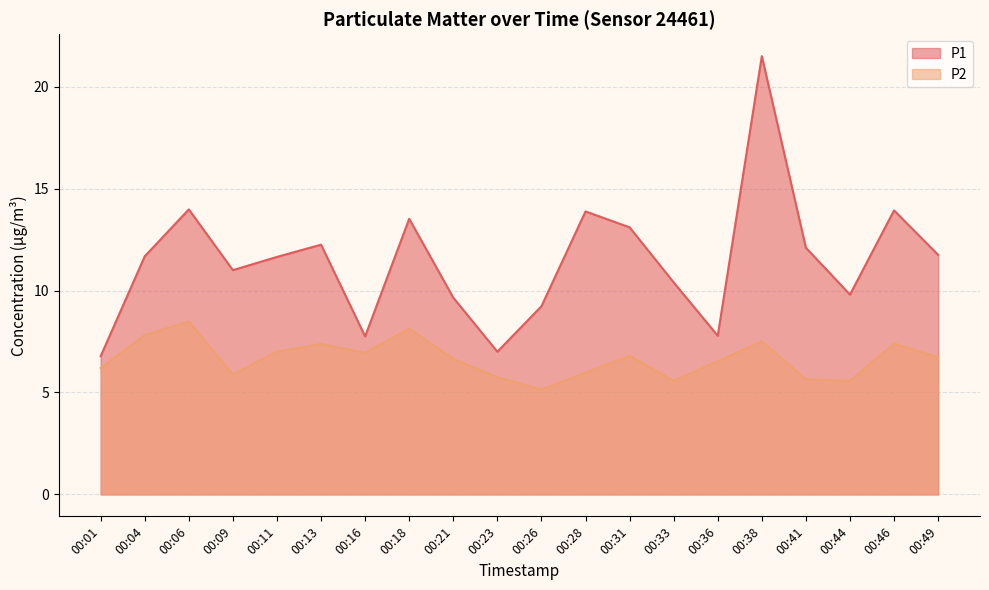

Is it true that P1 equals 14.0 at 00:06?

True